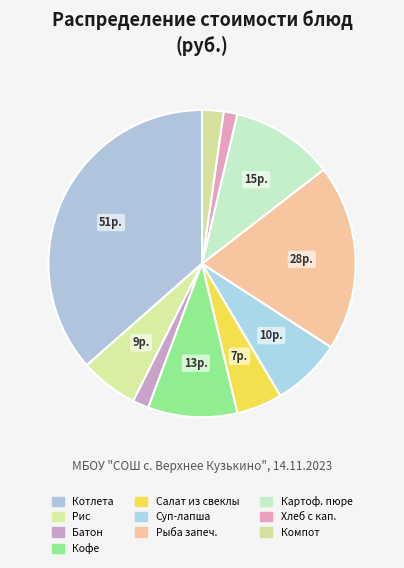

How many slices are in this pie chart?

10